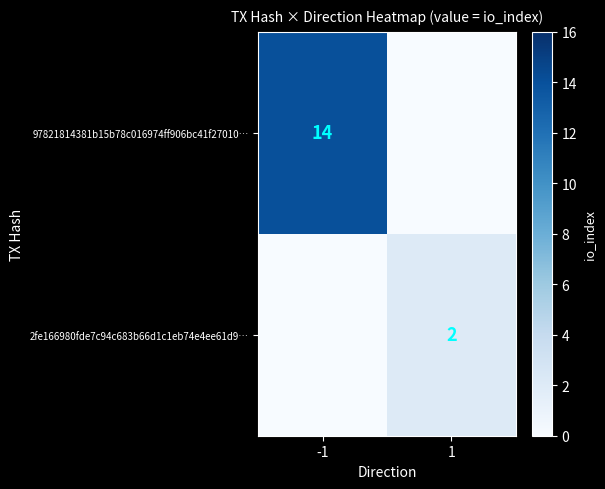

Is the value of 2fe166980fde7c94c683b66d1c1eb74e4ee61d9… at 1 greater than the value of 97821814381b15b78c016974ff906bc41f27010… at -1?

No